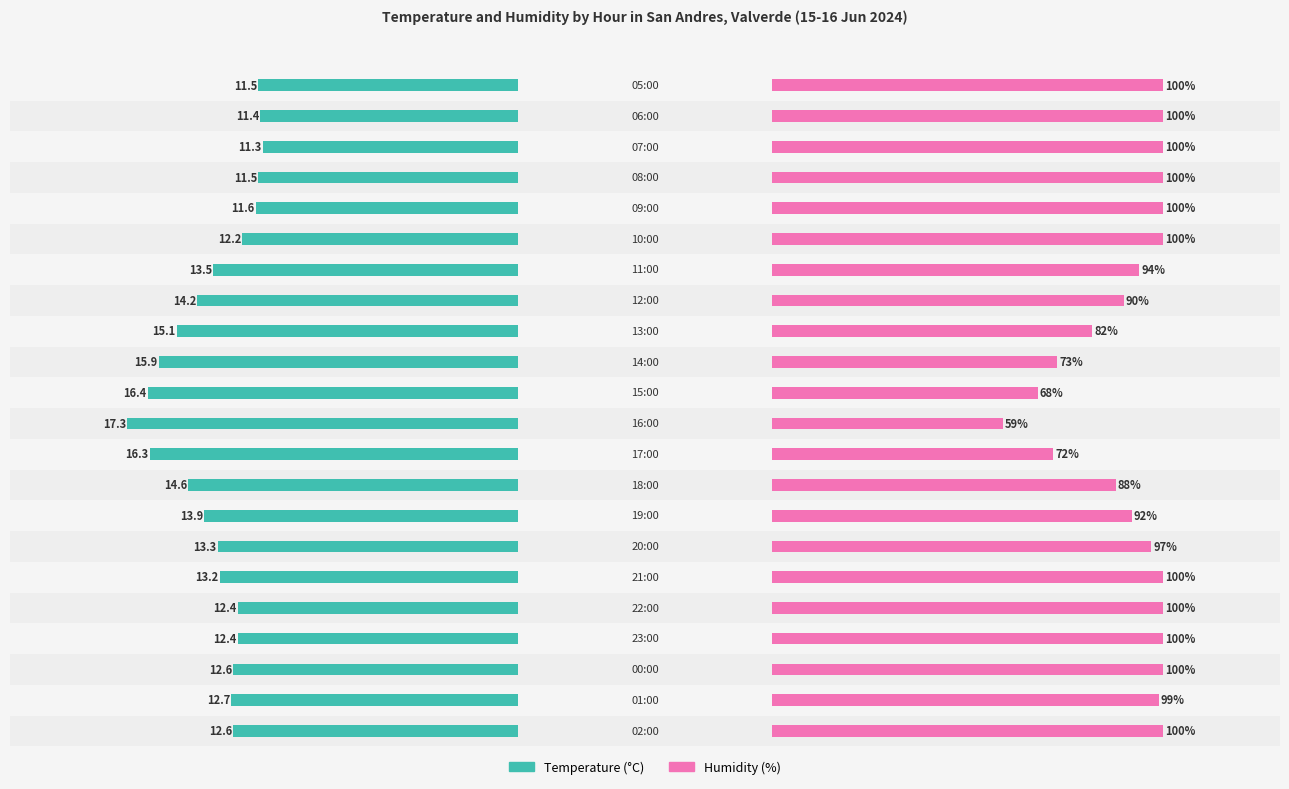

True or false: Humidity (%) has a value of 100.0 at 0.8.

True